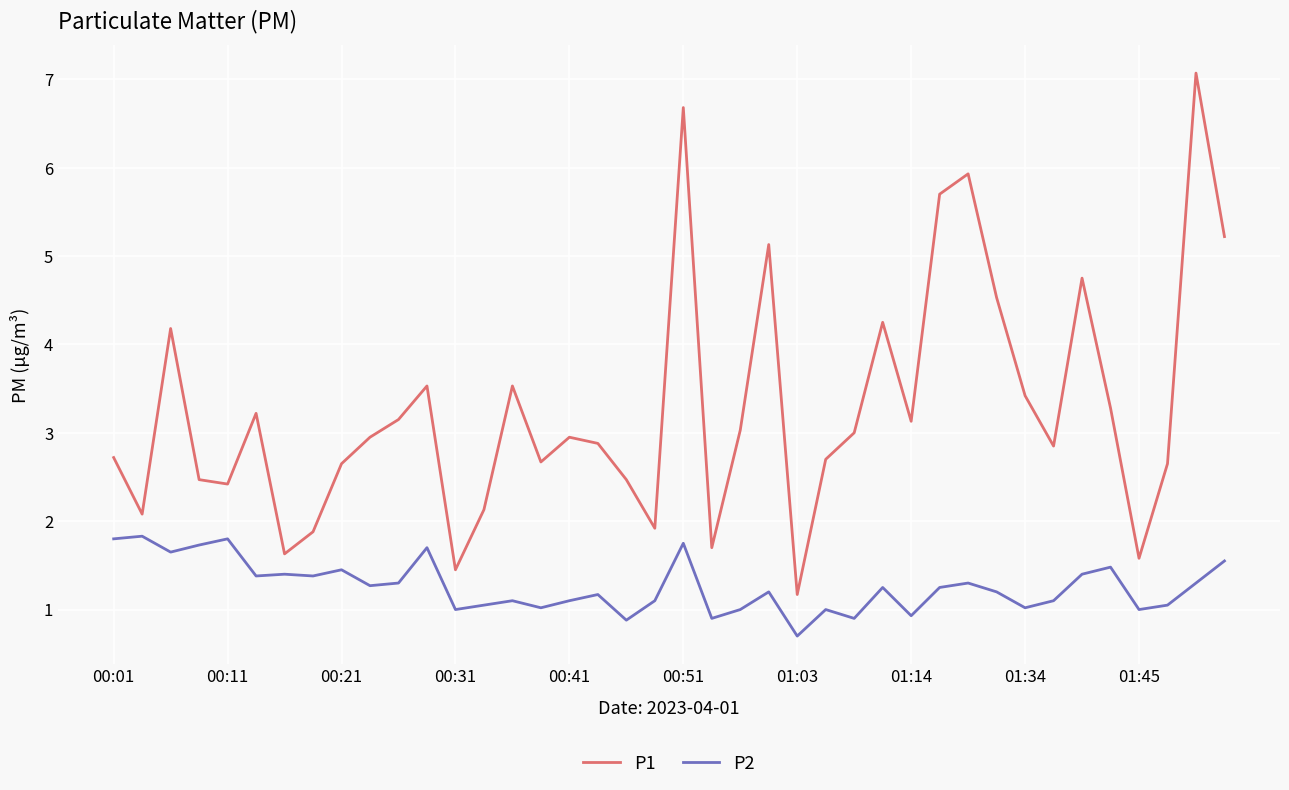

How many categories are shown in the chart?

40